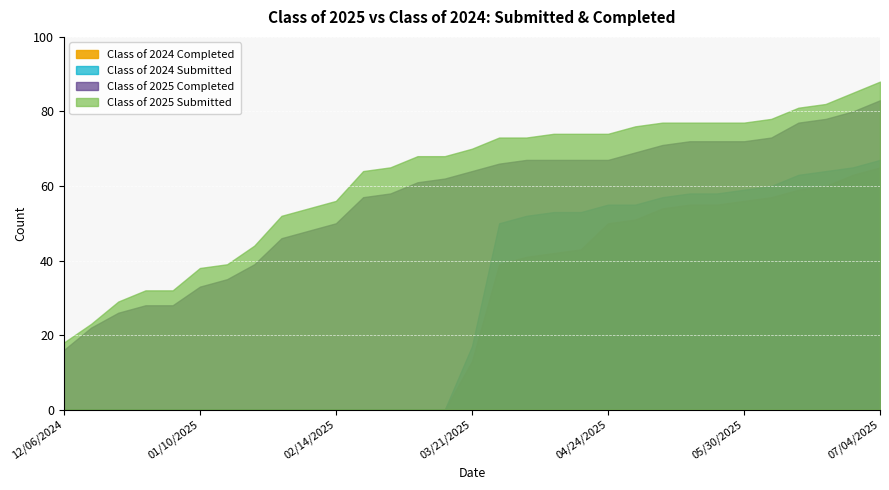

Which series has the largest range (max minus min)?

Class of 2025 Submitted